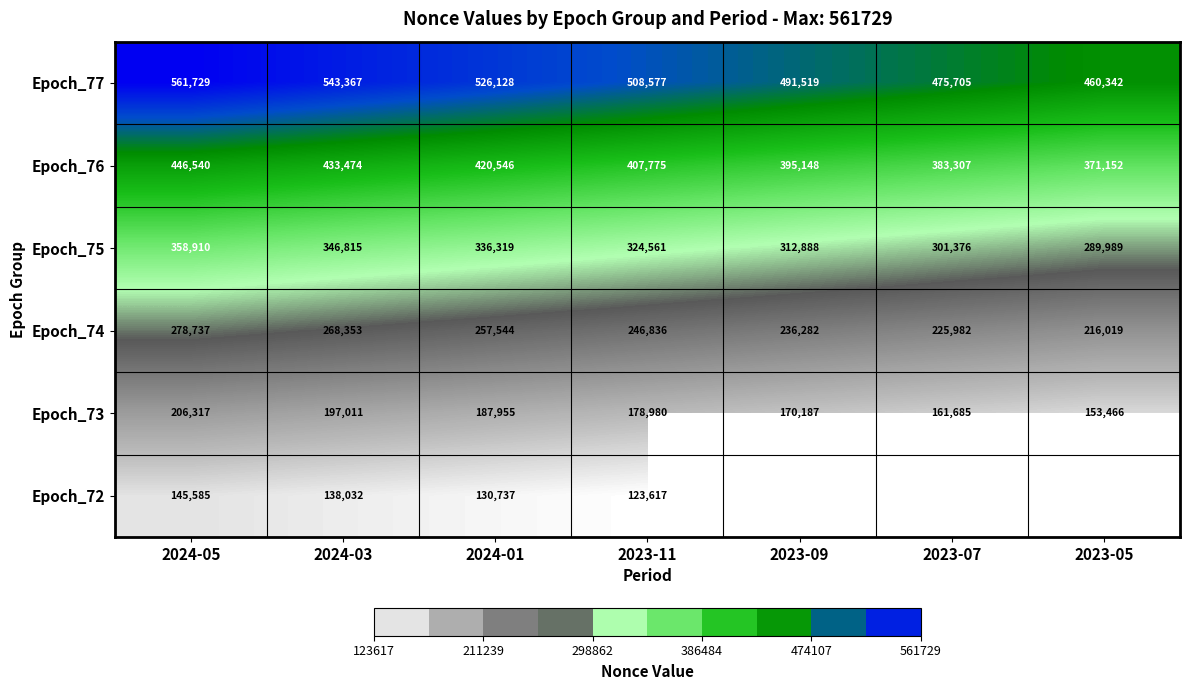

At which label does Epoch_77 reach its peak?

2024-05